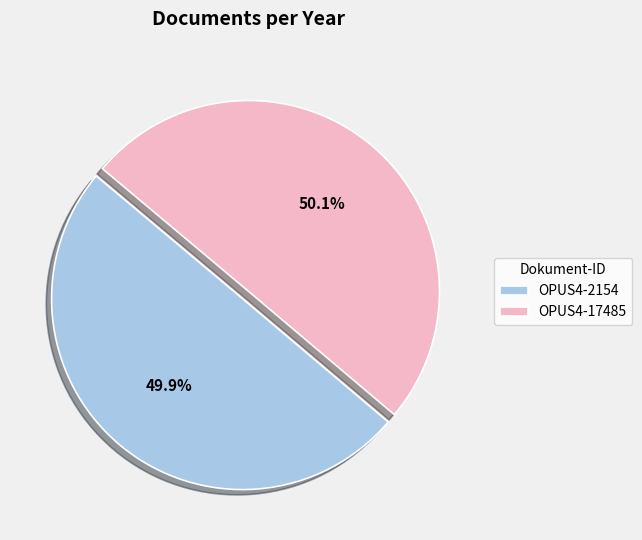

What portion of the pie excludes OPUS4-2154?

50.1%